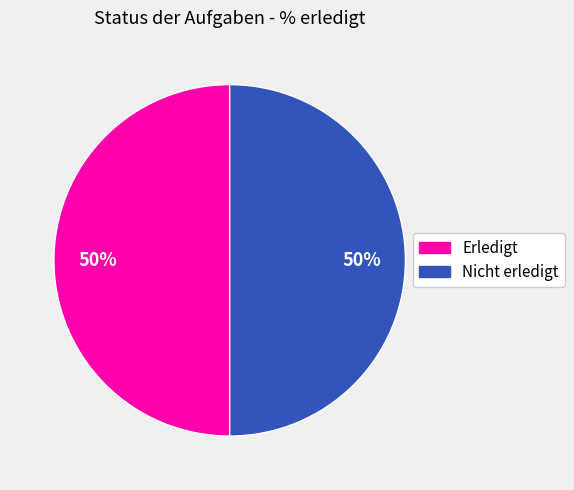

To the nearest percent, what is the average slice percentage?

50%